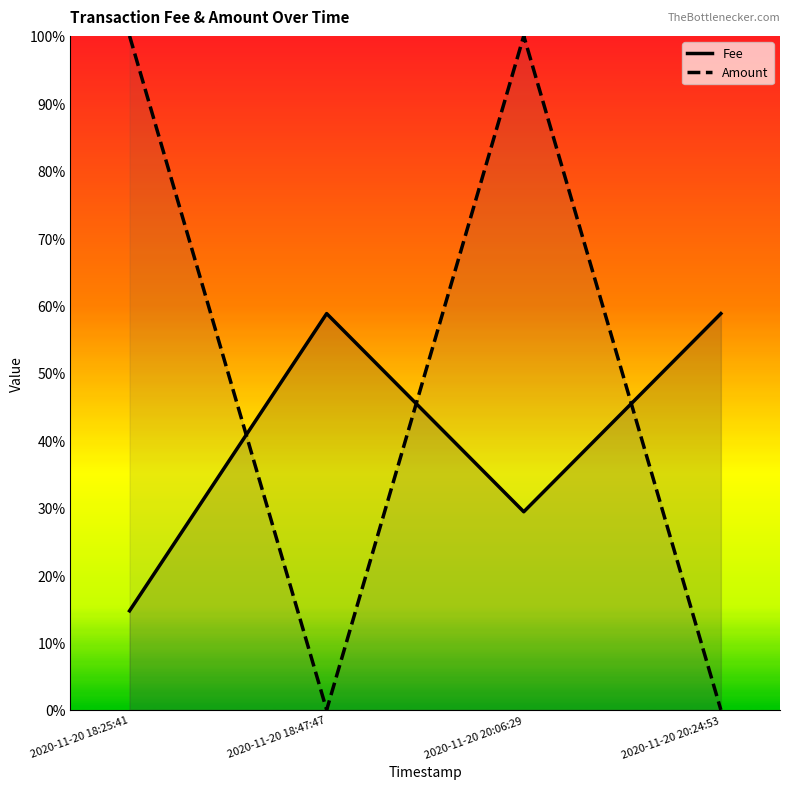

At 2020-11-20 18:25:41, list the series in order from largest to smallest.

Amount, Fee